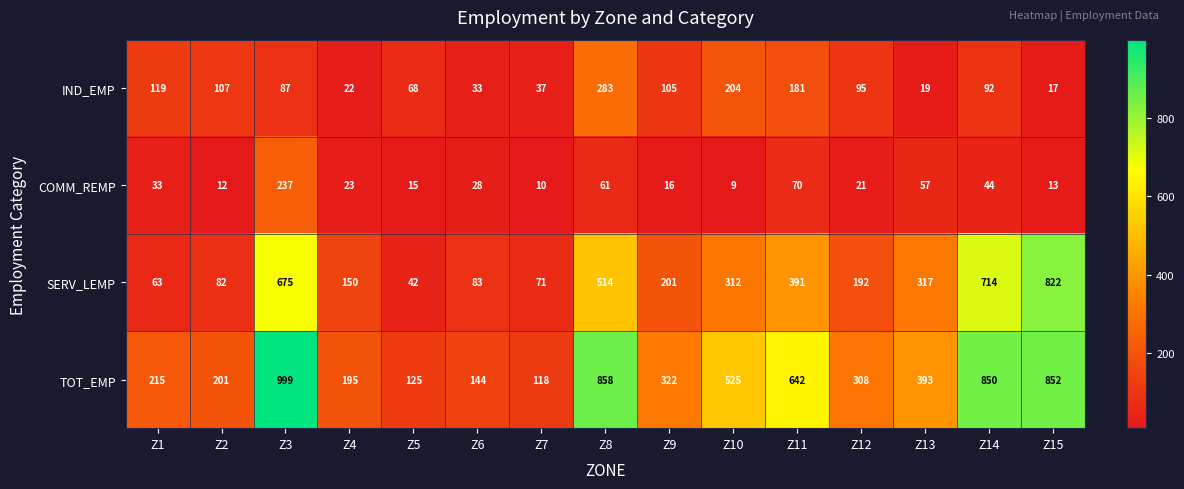

At how many categories does at least one series exceed 334?

7